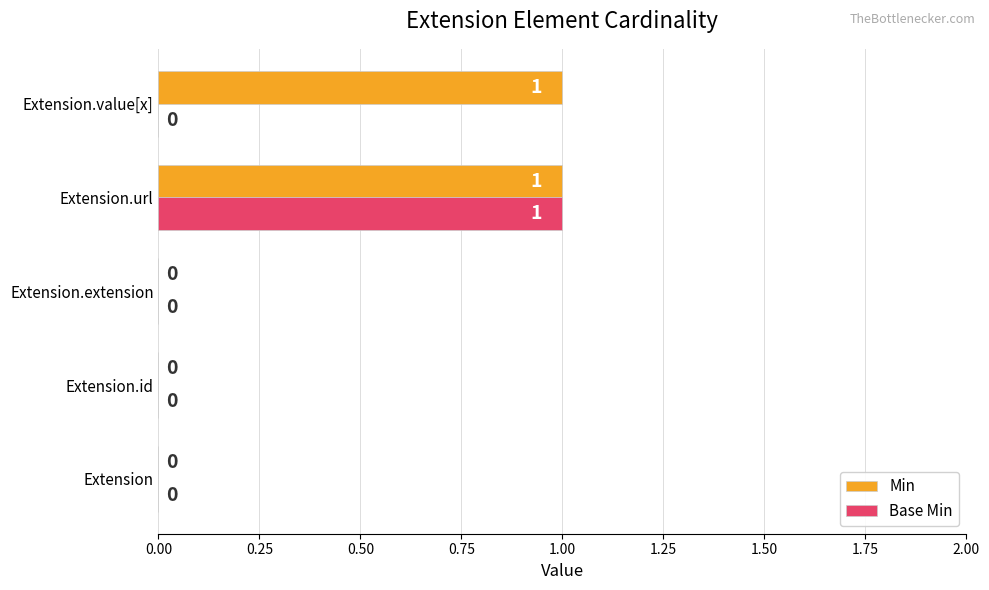

What are all the series names shown in the legend?

Min, Base Min